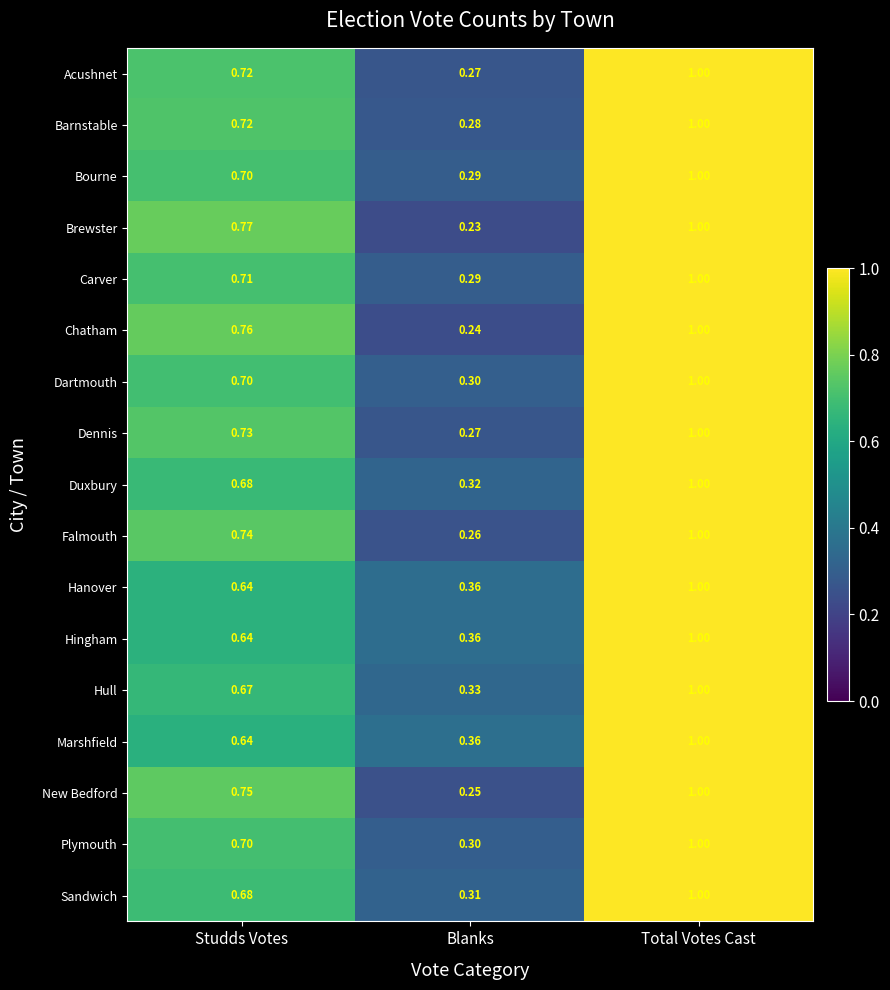

Where is Falmouth nearest to the value 0?

Blanks